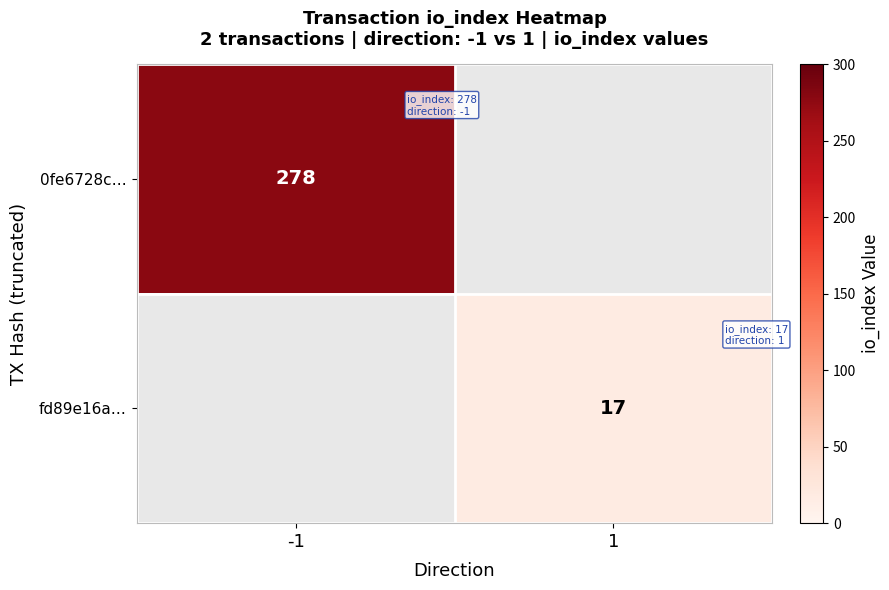

What is the minimum value shown in the chart?

17.0